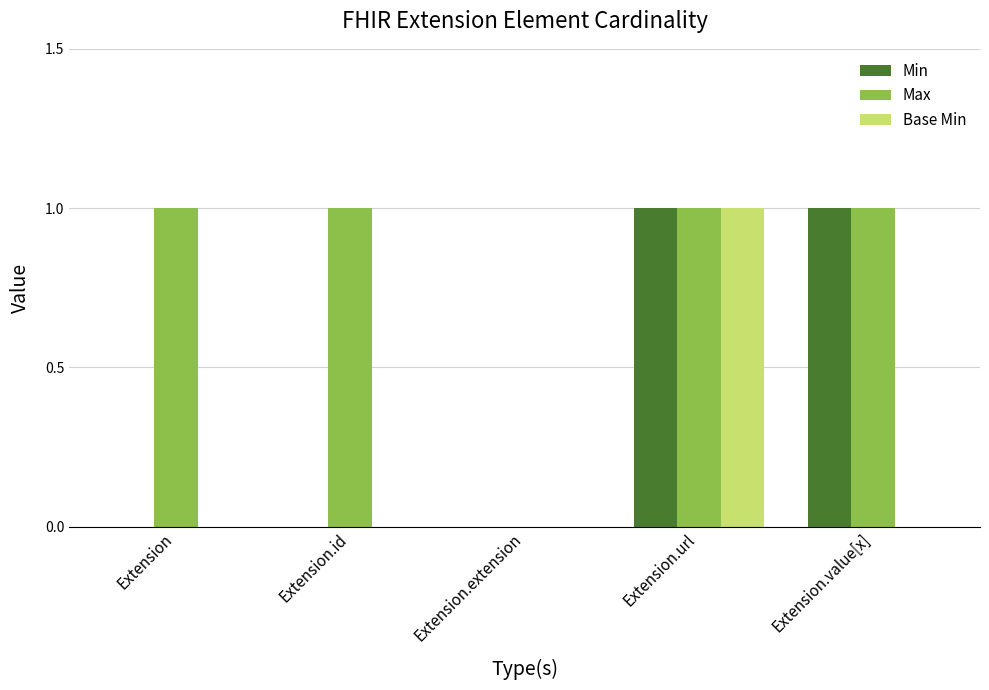

Are the bars horizontal?

No